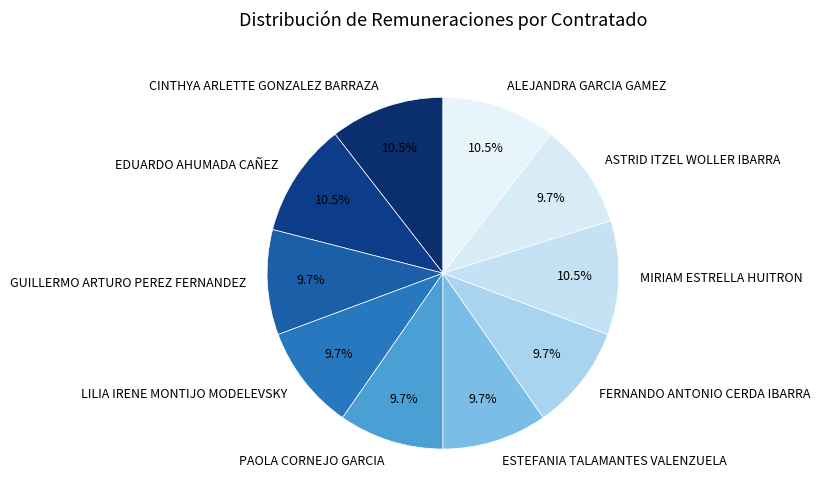

Between MIRIAM ESTRELLA HUITRON and ASTRID ITZEL WOLLER IBARRA, which is larger?

MIRIAM ESTRELLA HUITRON